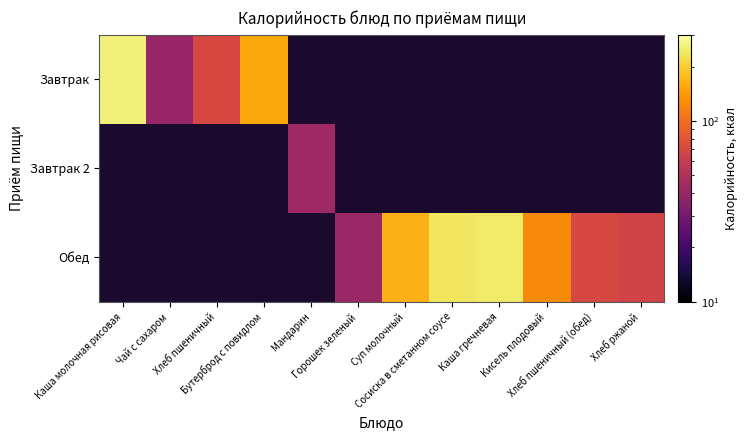

At which category does the chart reach its peak across all series?

Каша молочная рисовая